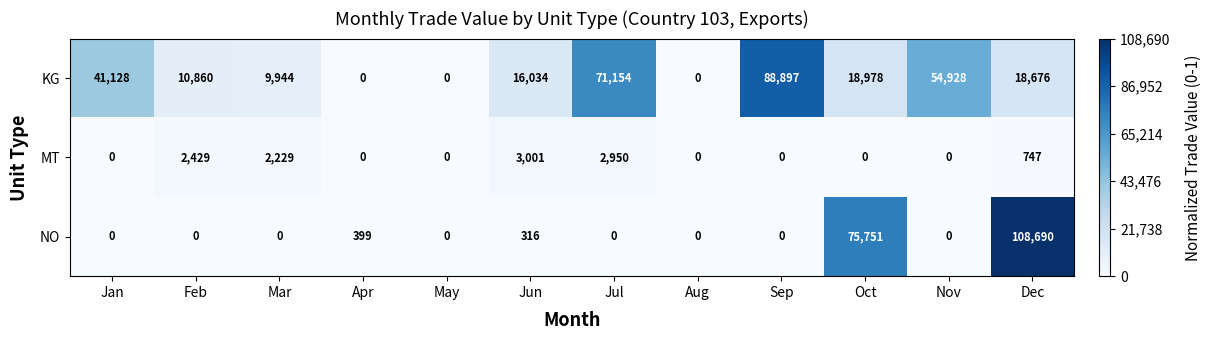

At which category does the chart reach its peak across all series?

Dec